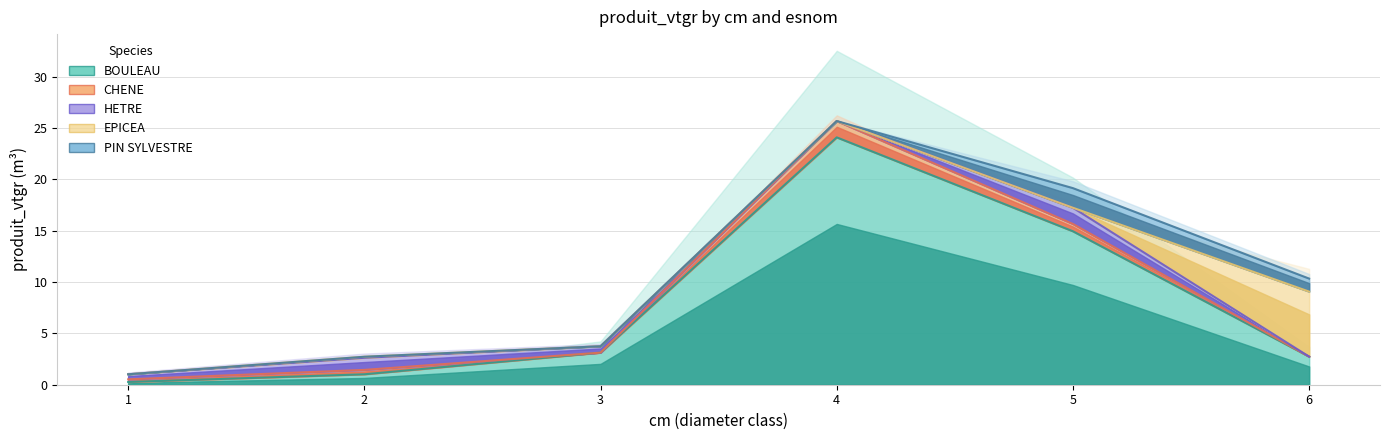

What is the difference between the highest and lowest values at 6?

6.3